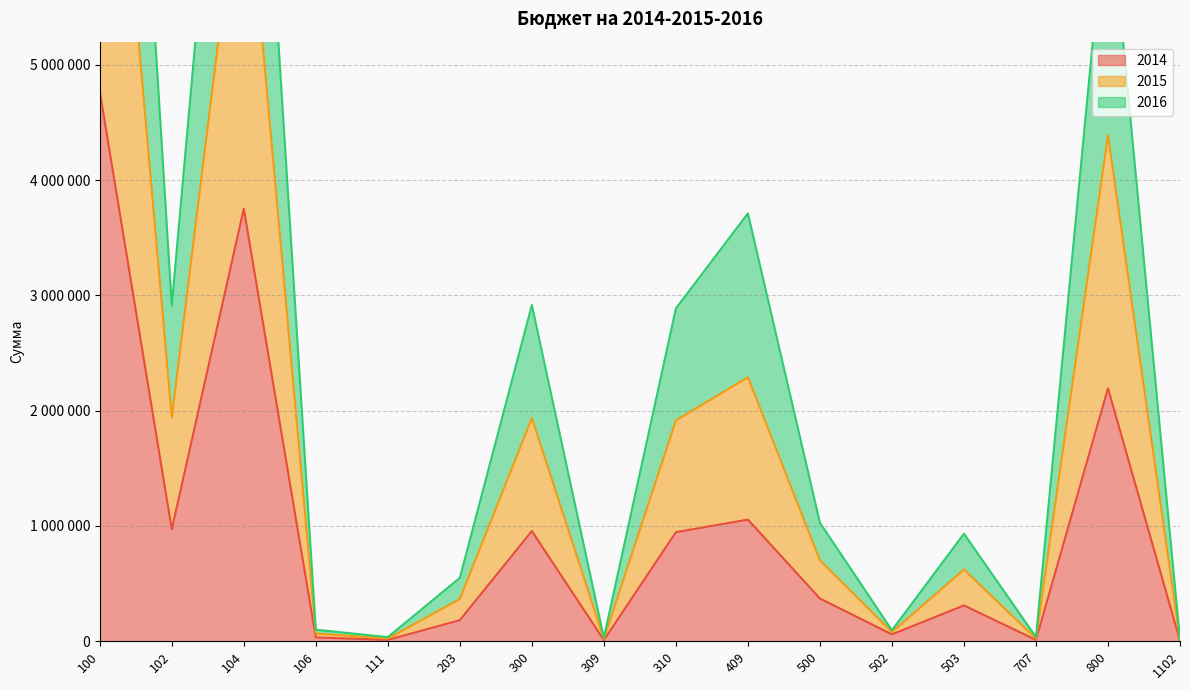

What are all the series names shown in the legend?

2014, 2015, 2016